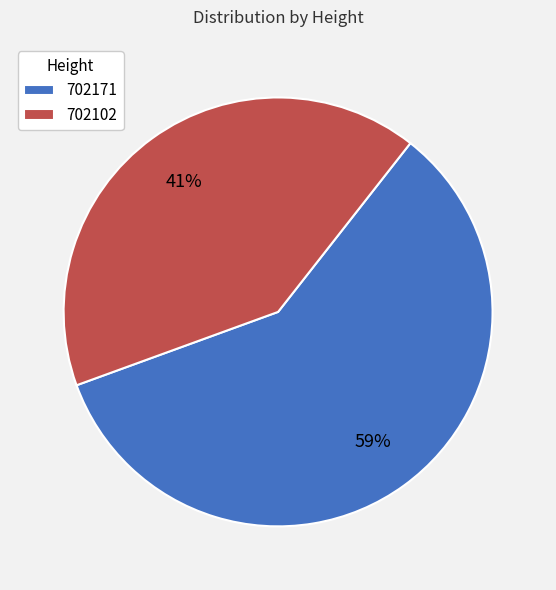

Combined, do 702171 and 702102 account for over 50%?

Yes